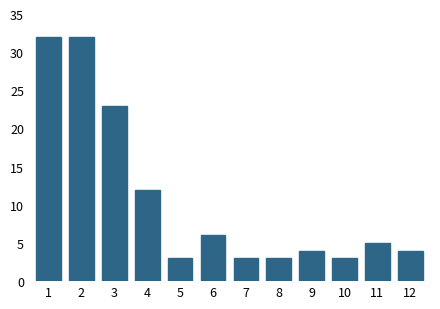

Reading left to right, transcribe all the data shown in this chart.

1=32	2=32	3=23	4=12	5=3	6=6	7=3	8=3	9=4	10=3	11=5	12=4